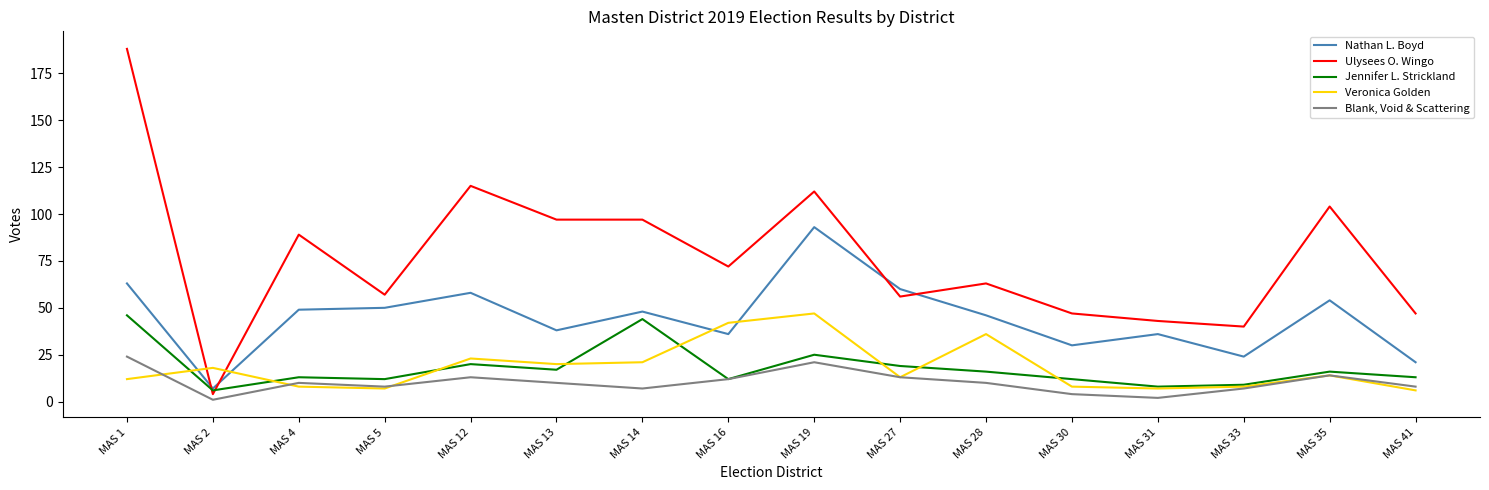

In Nathan L. Boyd, how many points are higher than both neighbors (excluding endpoints)?

5